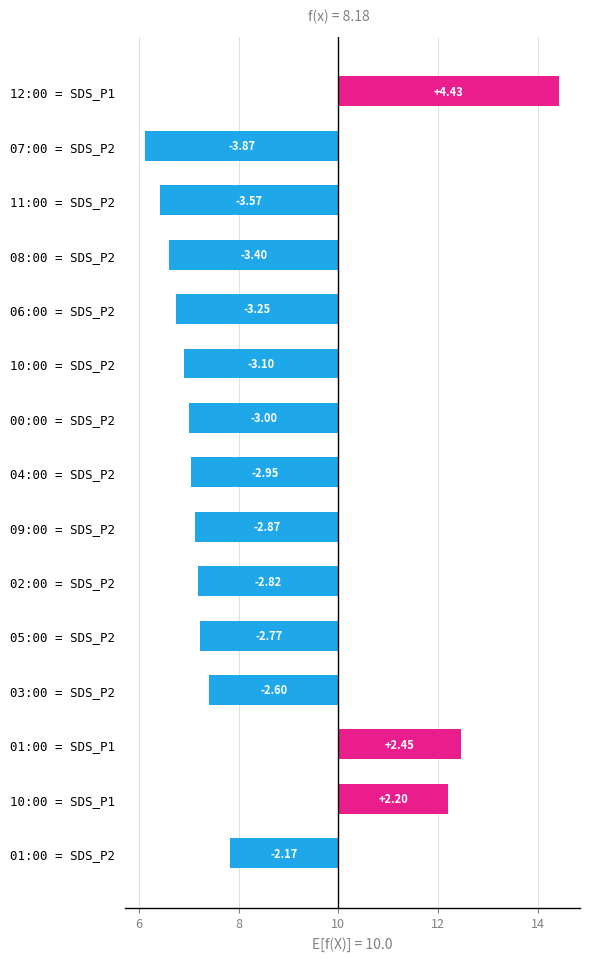

What is the average value?

-1.8